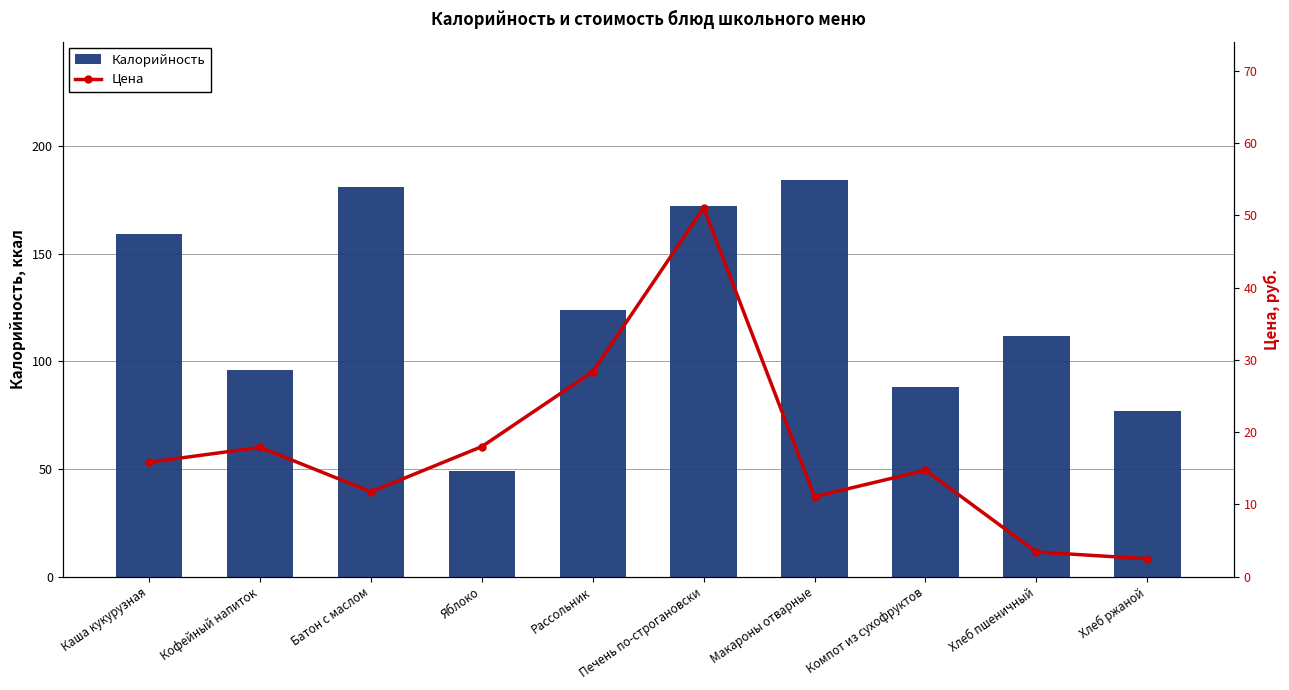

The value of Цена at Батон с маслом is 4.9. True or false?

False